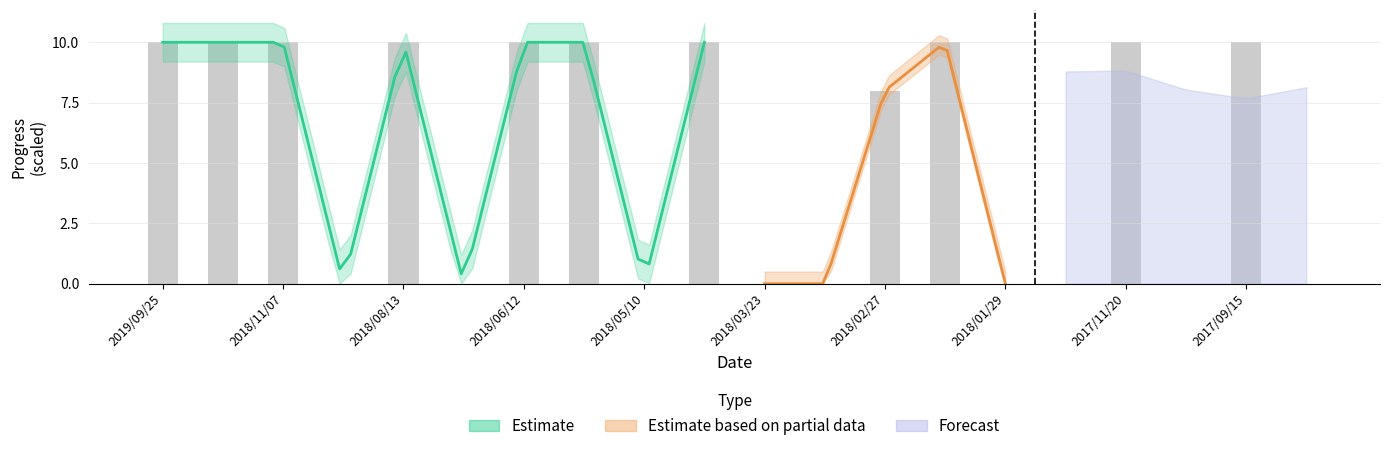

Count the number of categories in the chart.

20